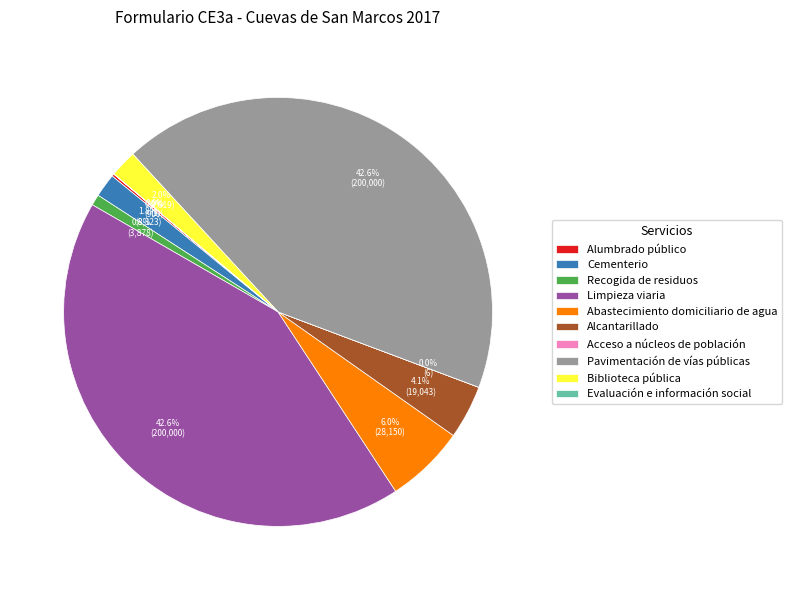

Is there any slice that represents more than half of the pie?

No